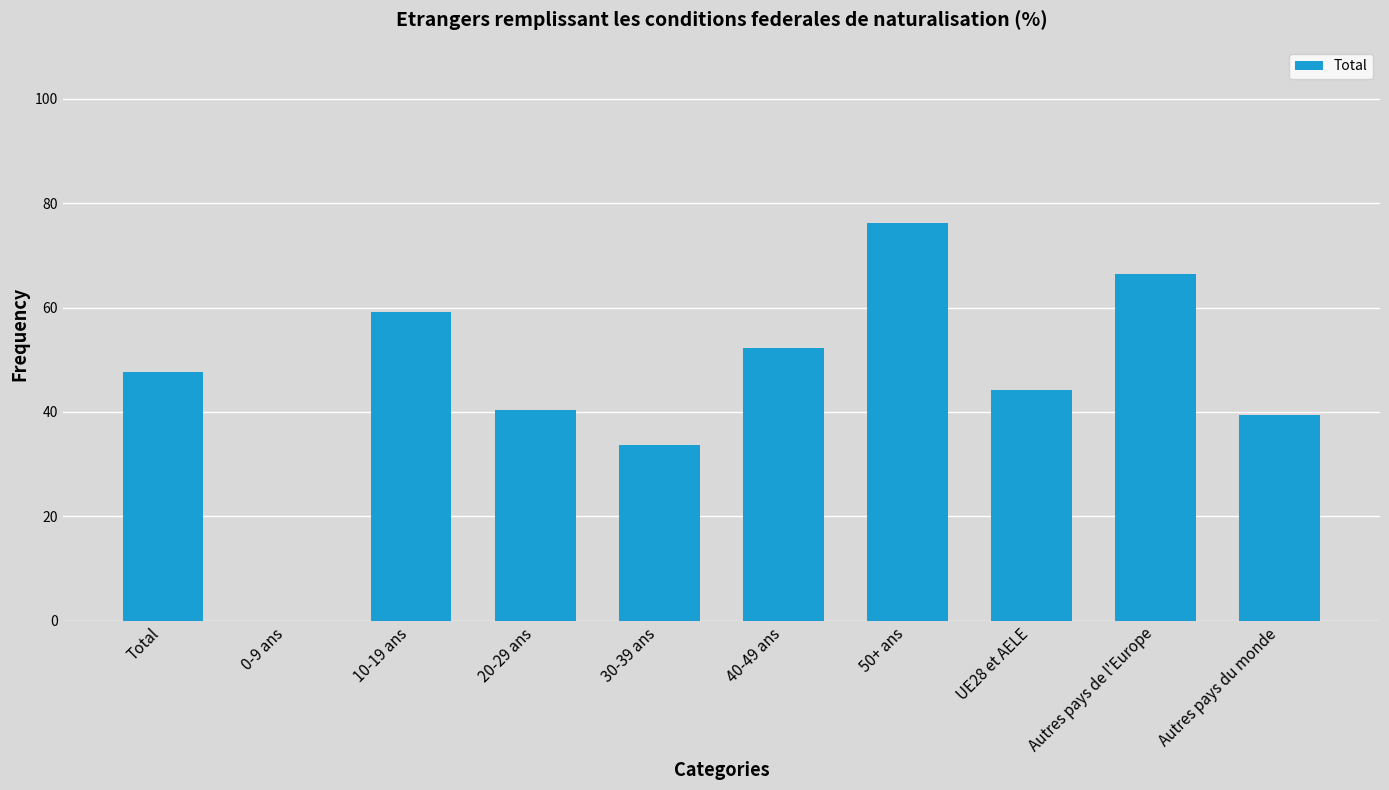

Reading left to right, what are all the values shown in this chart?

Total=47.6	0-9 ans=0.0	10-19 ans=59.1	20-29 ans=40.4	30-39 ans=33.6	40-49 ans=52.2	50+ ans=76.2	UE28 et AELE=44.3	Autres pays de l'Europe=66.5	Autres pays du monde=39.4